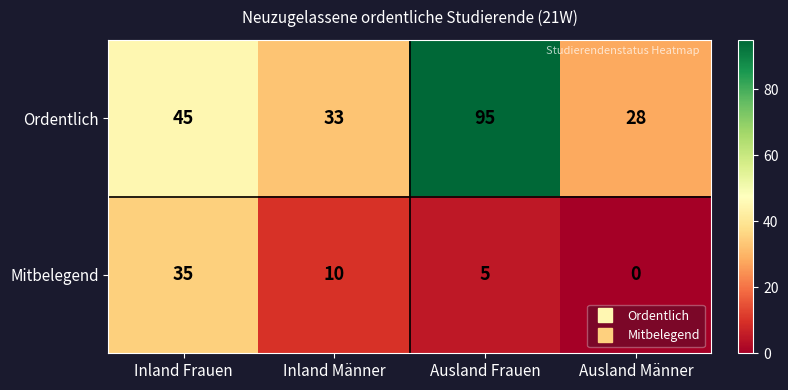

Which series changed the most between Inland Männer and Ausland Frauen?

Ordentlich